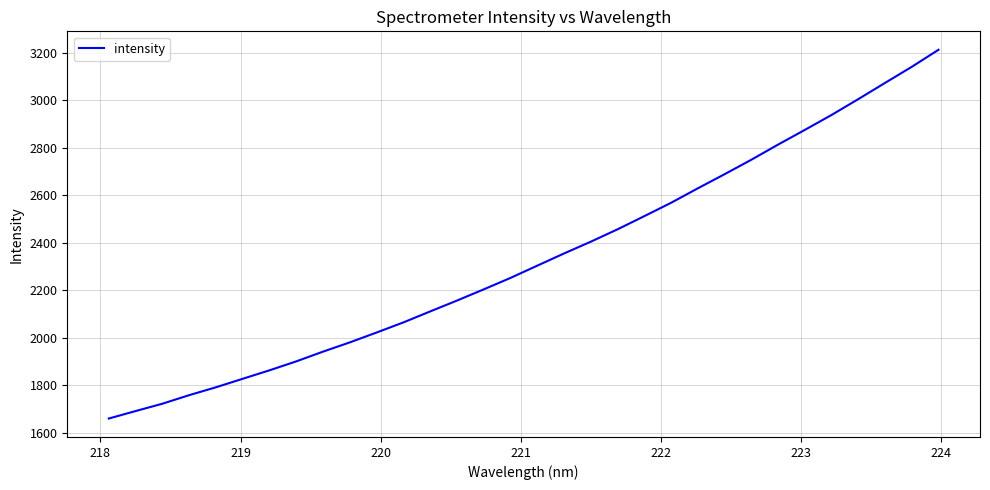

Count the number of values greater than 2304.

16